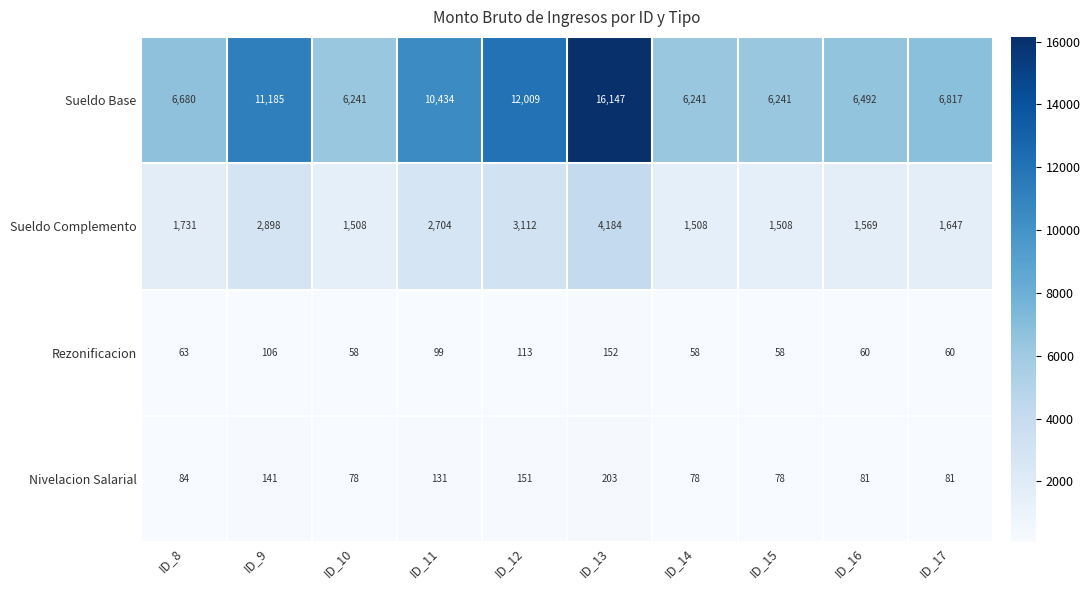

What is the difference between the maximum and minimum values in the Sueldo Complemento series?

2676